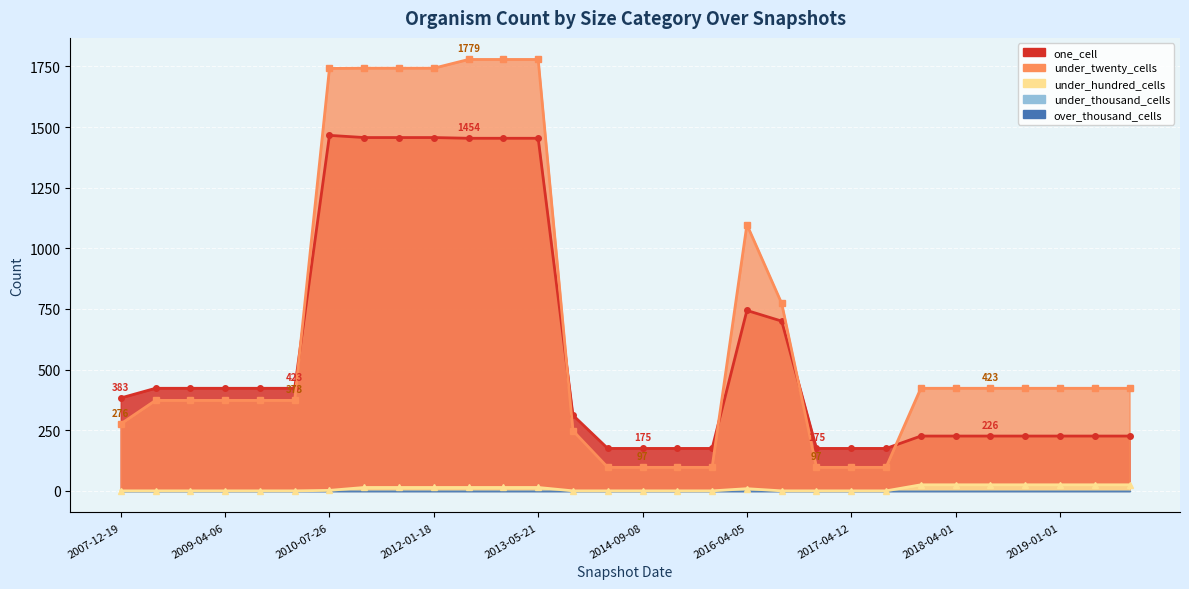

True or false: under_hundred_cells and under_twenty_cells cross at least once.

False